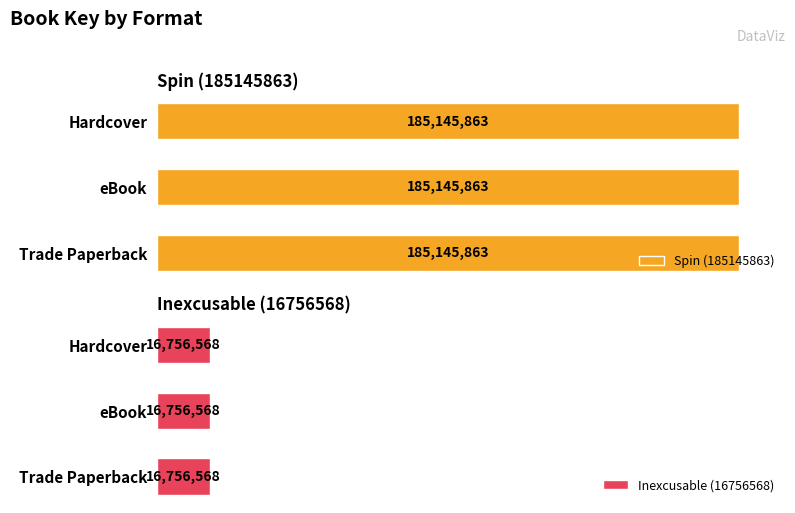

The value of Spin (185145863) at eBook is 254121111. True or false?

False